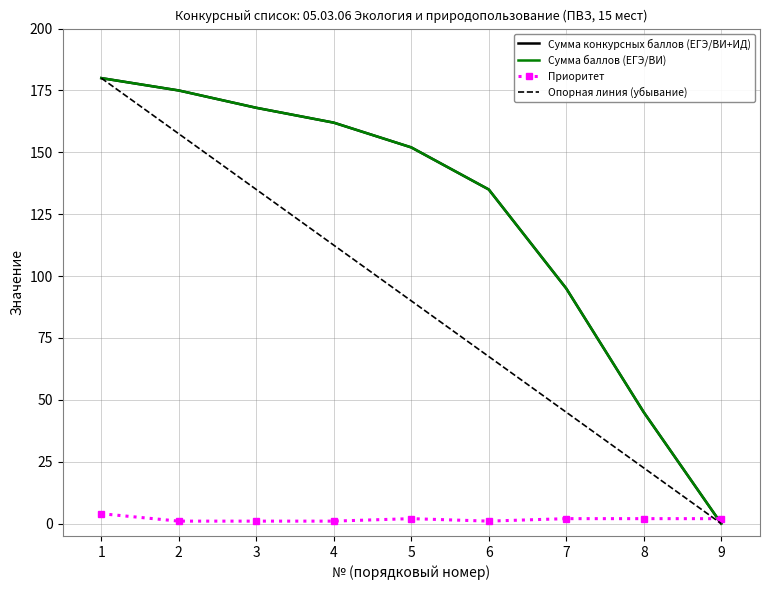

What is the spread (max minus min) of values at 8?

43.0